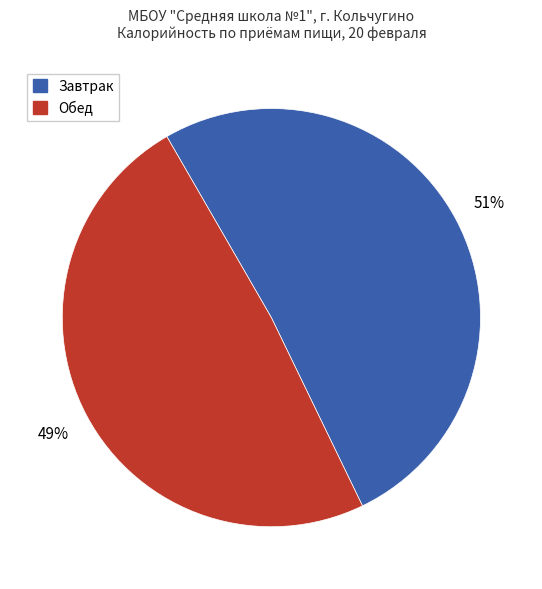

To the nearest percent, what is the difference between the largest and smallest slice percentages?

2%